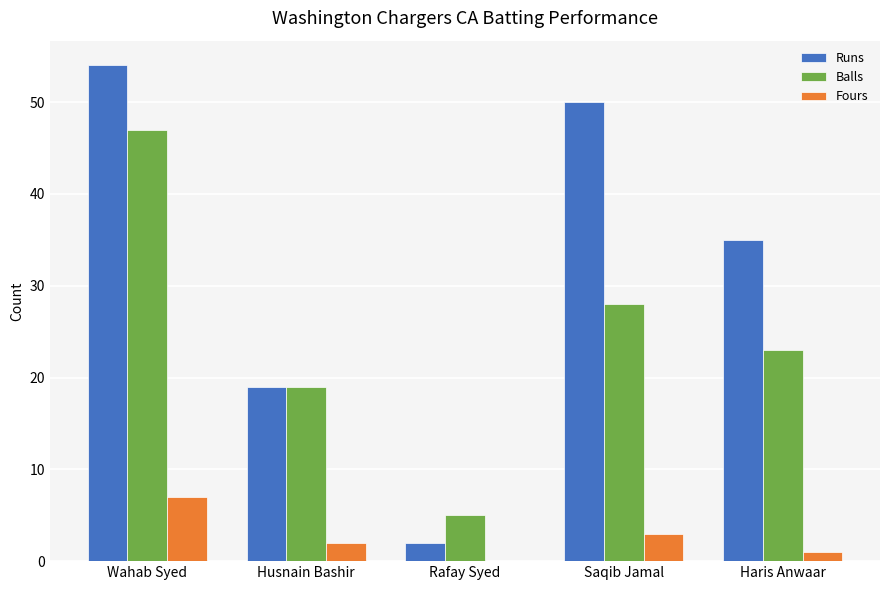

True or false: Runs has a value of 50 at Saqib Jamal.

True